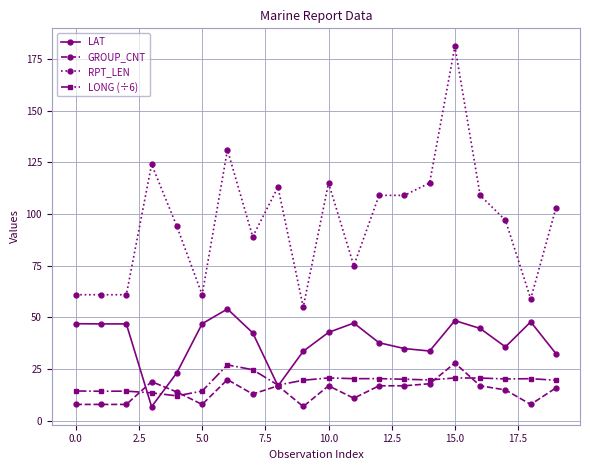

True or false: LONG (÷6) has more than 2 points higher than both neighbors.

True